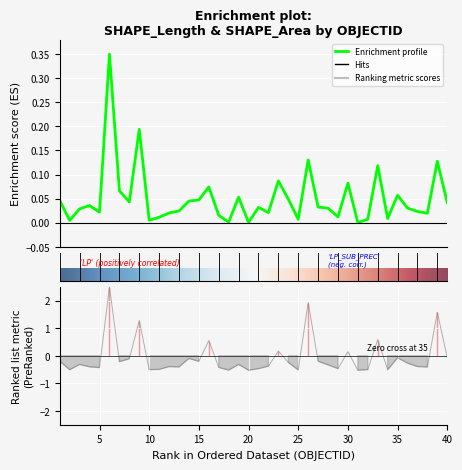

Reading left to right, extract all data points from this chart.

1=0.0	2=0.0	3=0.0	4=0.0	5=0.0	6=0.3	7=0.1	8=0.0	9=0.2	10=0.0	11=0.0	12=0.0	13=0.0	14=0.0	15=0.0	16=0.1	17=0.0	18=0.0	19=0.1	20=0.0	21=0.0	22=0.0	23=0.1	24=0.0	25=0.0	26=0.1	27=0.0	28=0.0	29=0.0	30=0.1	31=0.0	32=0.0	33=0.1	34=0.0	35=0.1	36=0.0	37=0.0	38=0.0	39=0.1	40=0.0